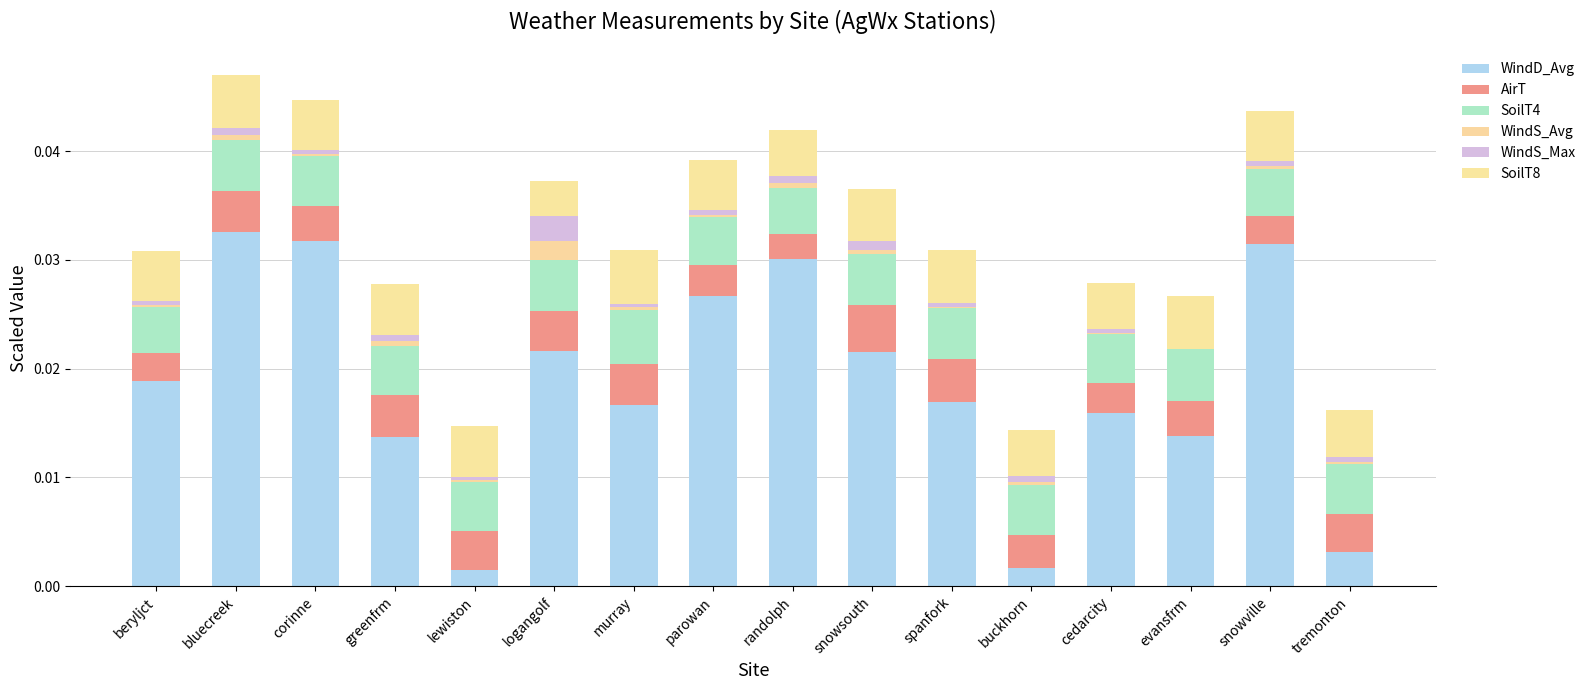

What is the label of the 3rd bar from the left?

corinne